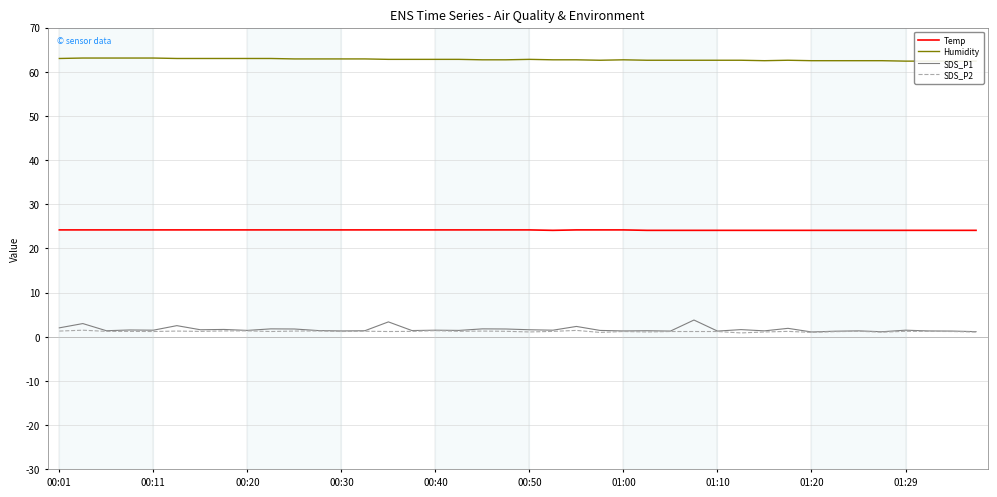

Reading left to right, transcribe all the data shown in this chart.

Temp: 24.2	24.2	24.2	24.2	24.2	24.2	24.2	24.2	24.2	24.2	24.2	24.2	24.2	24.2	24.2	24.2	24.2	24.2	24.2	24.2	24.2	24.1	24.2	24.2	24.2	24.1	24.1	24.1	24.1	24.1	24.1	24.1	24.1	24.1	24.1	24.1	24.1	24.1	24.1	24.1
Humidity: 63.0	63.1	63.1	63.1	63.1	63.0	63.0	63.0	63.0	63.0	62.9	62.9	62.9	62.9	62.8	62.8	62.8	62.8	62.7	62.7	62.8	62.7	62.7	62.6	62.7	62.6	62.6	62.6	62.6	62.6	62.5	62.6	62.5	62.5	62.5	62.5	62.4	62.4	62.4	62.4
SDS_P1: 2.0	3.0	1.4	1.6	1.5	2.5	1.6	1.7	1.4	1.8	1.8	1.4	1.3	1.4	3.4	1.4	1.5	1.4	1.8	1.8	1.6	1.5	2.4	1.4	1.3	1.4	1.3	3.8	1.3	1.6	1.4	1.9	1.1	1.3	1.4	1.1	1.5	1.3	1.3	1.2
SDS_P2: 1.3	1.5	1.2	1.2	1.2	1.3	1.2	1.3	1.4	1.2	1.3	1.3	1.2	1.3	1.2	1.2	1.4	1.2	1.3	1.2	1.1	1.2	1.4	1.0	1.2	1.1	1.2	1.2	1.2	0.9	1.1	1.2	1.0	1.2	1.2	1.1	1.2	1.2	1.2	1.1